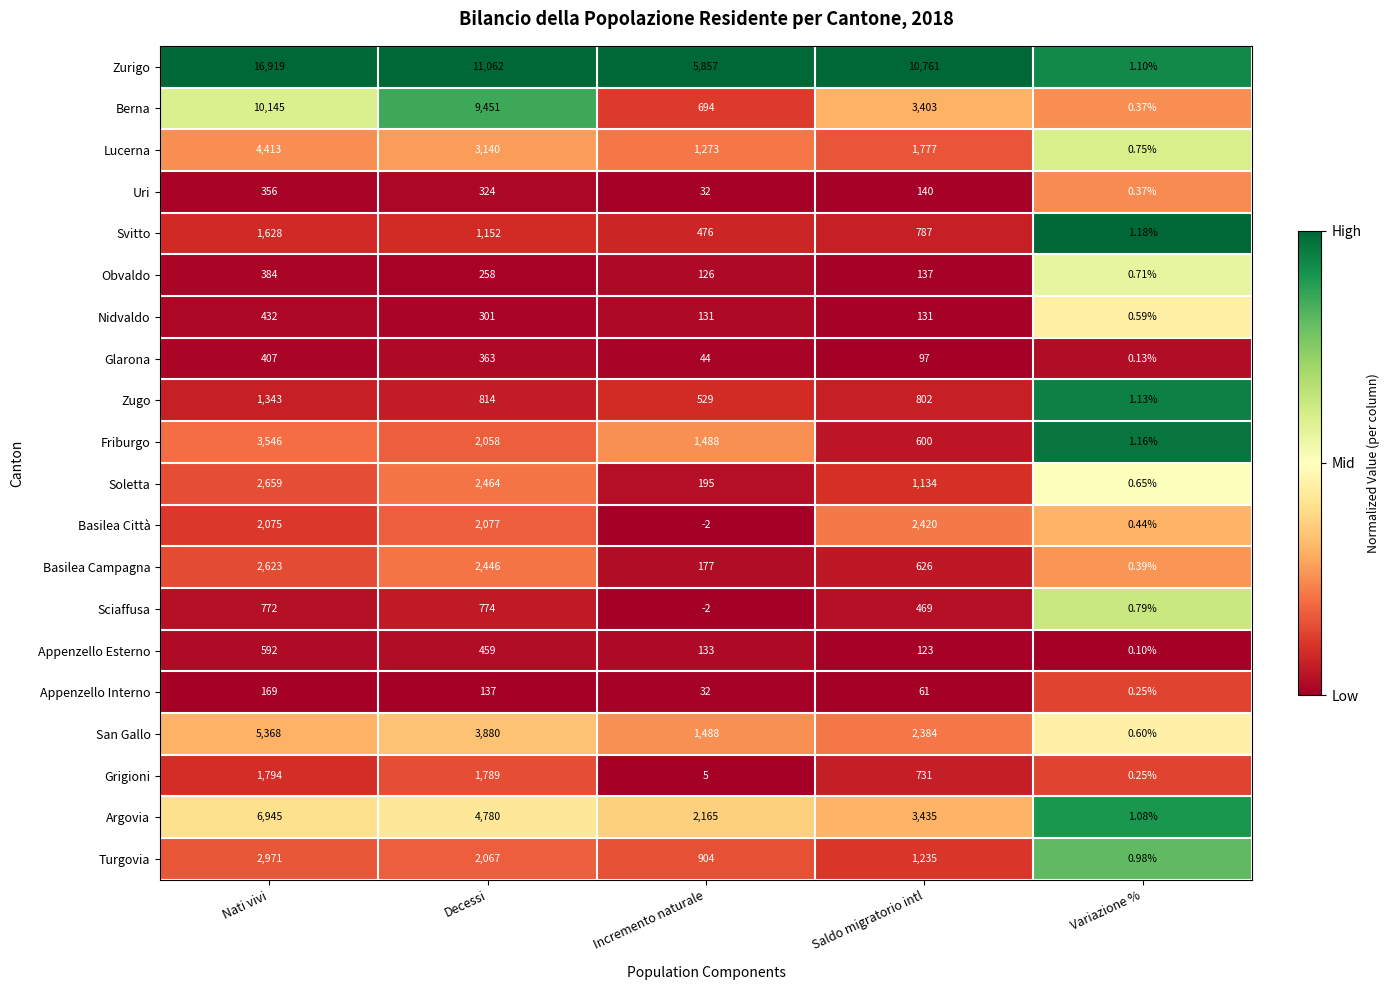

What is the total value across all series at Incremento naturale?

15745.0